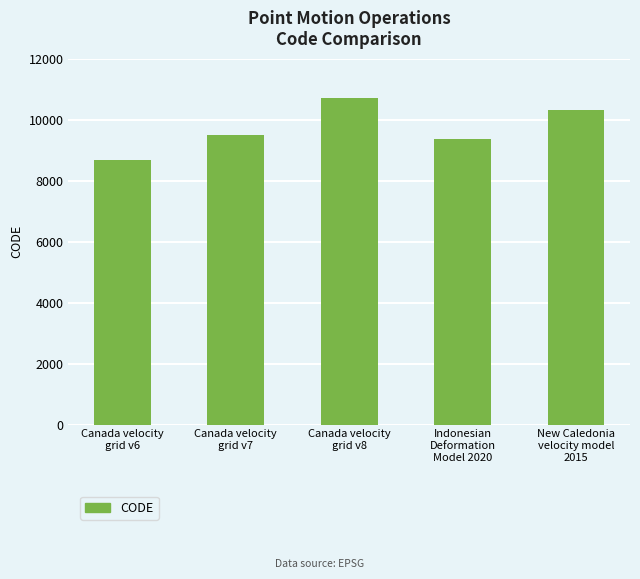

What is the difference between the maximum and minimum values?

2031